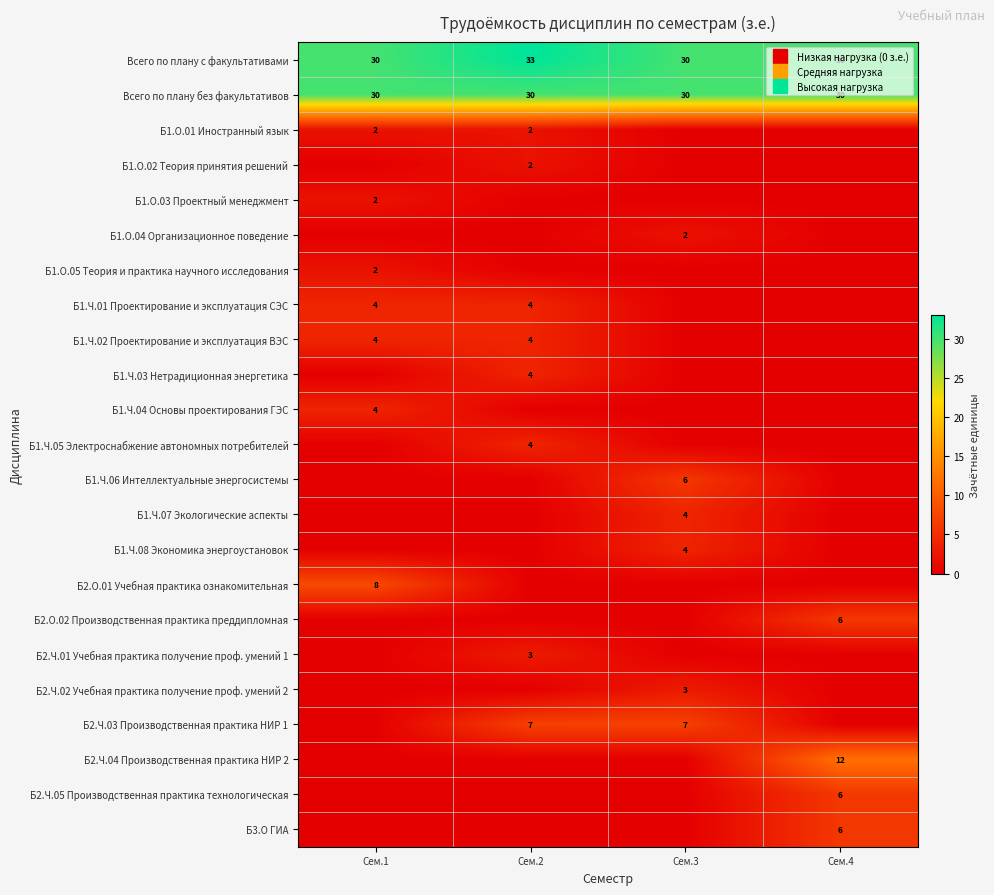

Rank the series by their maximum value, from lowest to highest.

Б1.О.01 Иностранный язык, Б1.О.02 Теория принятия решений, Б1.О.03 Проектный менеджмент, Б1.О.04 Организационное поведение, Б1.О.05 Теория и практика научного исследования, Б2.Ч.01 Учебная практика получение проф. умений 1, Б2.Ч.02 Учебная практика получение проф. умений 2, Б1.Ч.01 Проектирование и эксплуатация СЭС, Б1.Ч.02 Проектирование и эксплуатация ВЭС, Б1.Ч.03 Нетрадиционная энергетика, Б1.Ч.04 Основы проектирования ГЭС, Б1.Ч.05 Электроснабжение автономных потребителей, Б1.Ч.07 Экологические аспекты, Б1.Ч.08 Экономика энергоустановок, Б1.Ч.06 Интеллектуальные энергосистемы, Б2.О.02 Производственная практика преддипломная, Б2.Ч.05 Производственная практика технологическая, Б3.О ГИА, Б2.Ч.03 Производственная практика НИР 1, Б2.О.01 Учебная практика ознакомительная, Б2.Ч.04 Производственная практика НИР 2, Всего по плану без факультативов, Всего по плану с факультативами